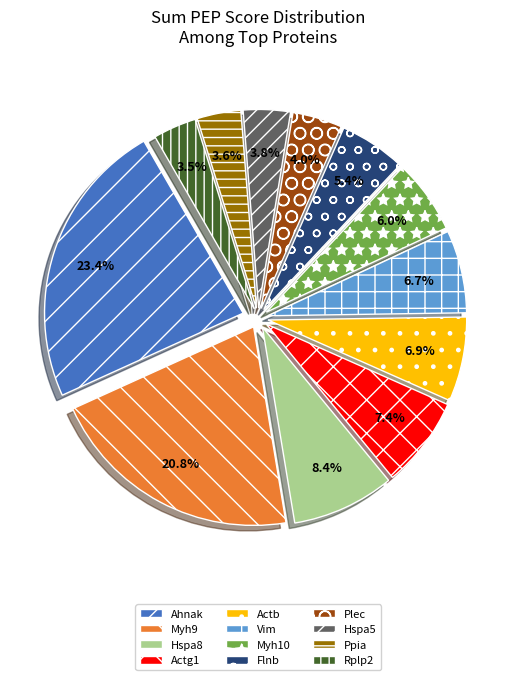

Between Myh9 and Flnb, which is larger?

Myh9